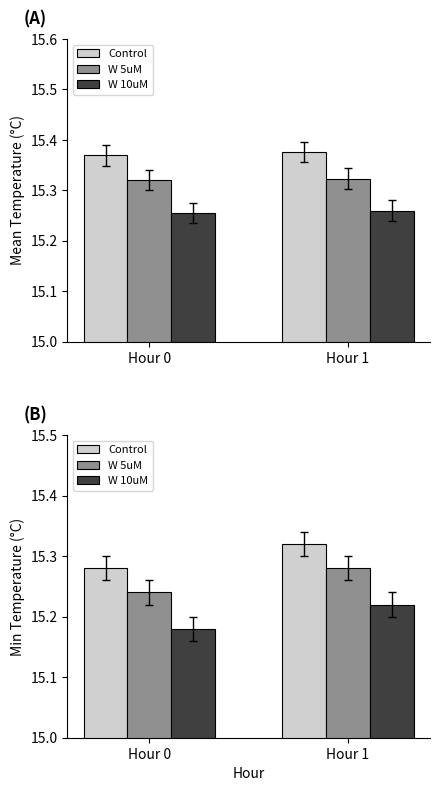

Is the value of W 5uM at Hour 1 greater than the value of Control at Hour 0?

No